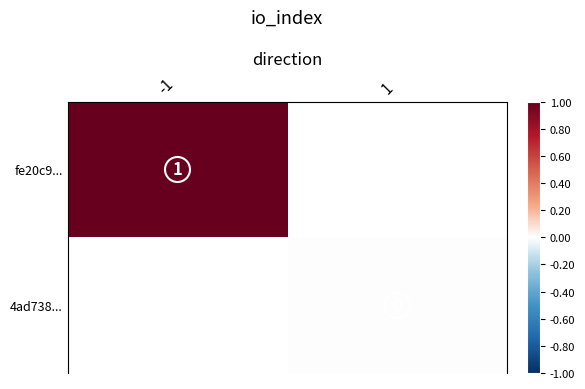

How many values in fe20c9... are above zero?

1